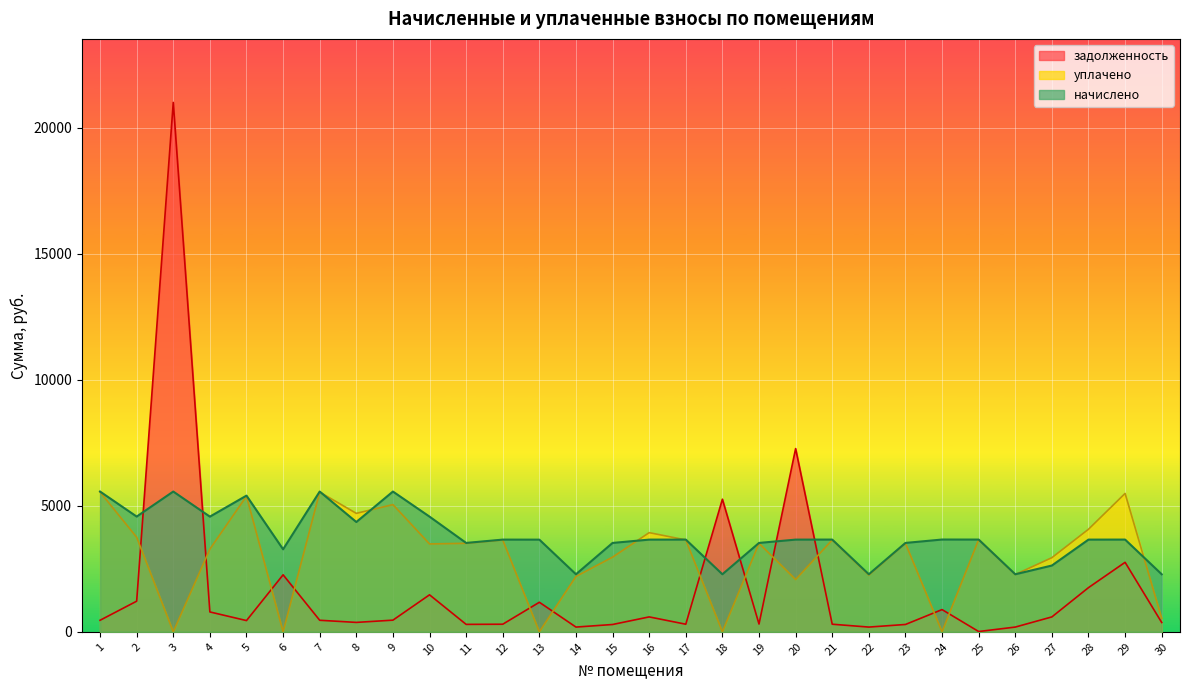

True or false: уплачено has a value of 779.9 at 27.

False